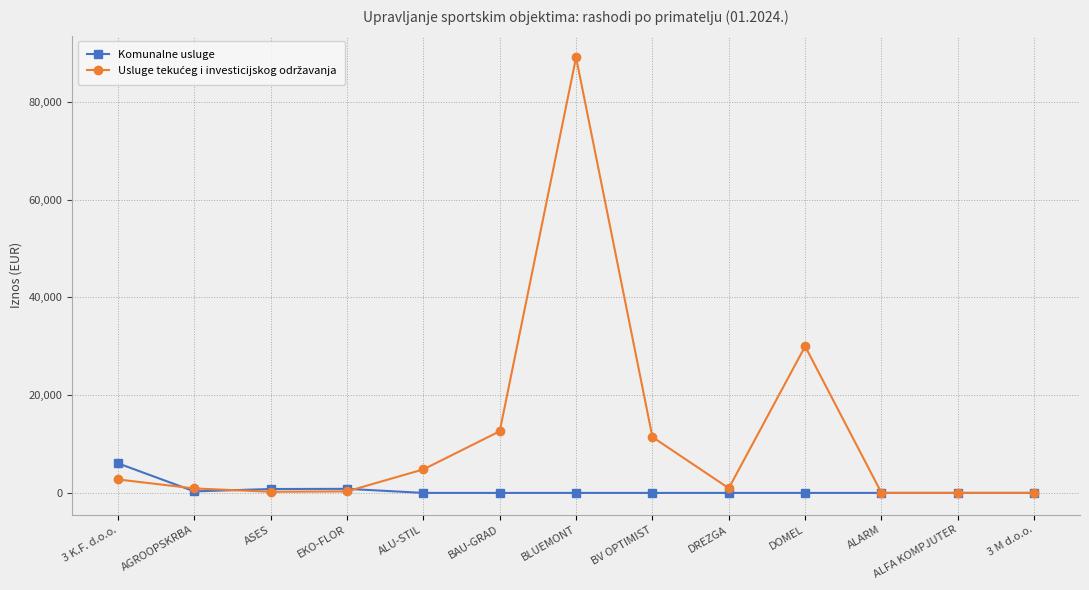

What is the greatest value displayed?

89127.1